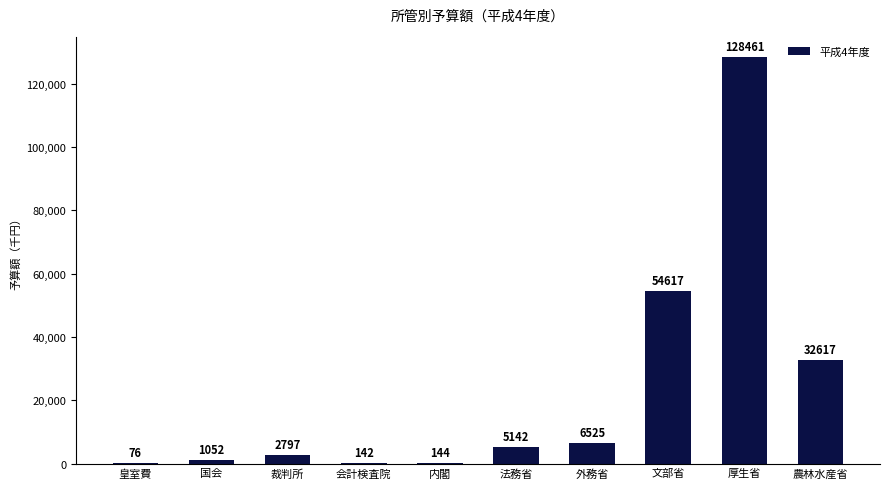

True or false: the data shows 1872.3 at 外務省.

False